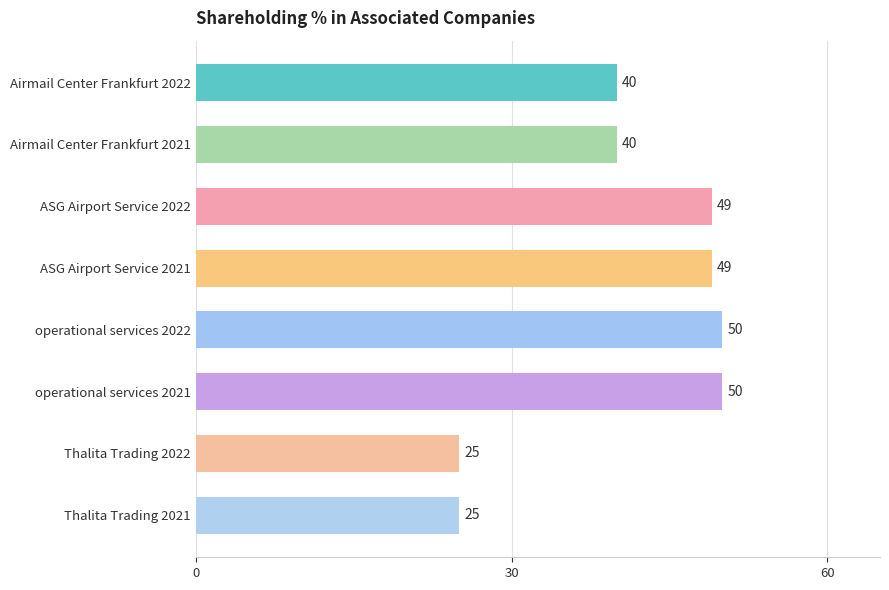

The chart shows a value of 40 at Airmail Center Frankfurt 2022. True or false?

True